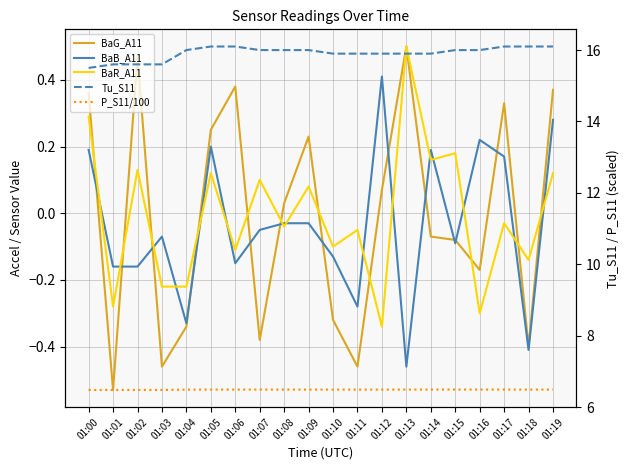

The BaR_A11 series shows -0.3 at 01:01. True or false?

True